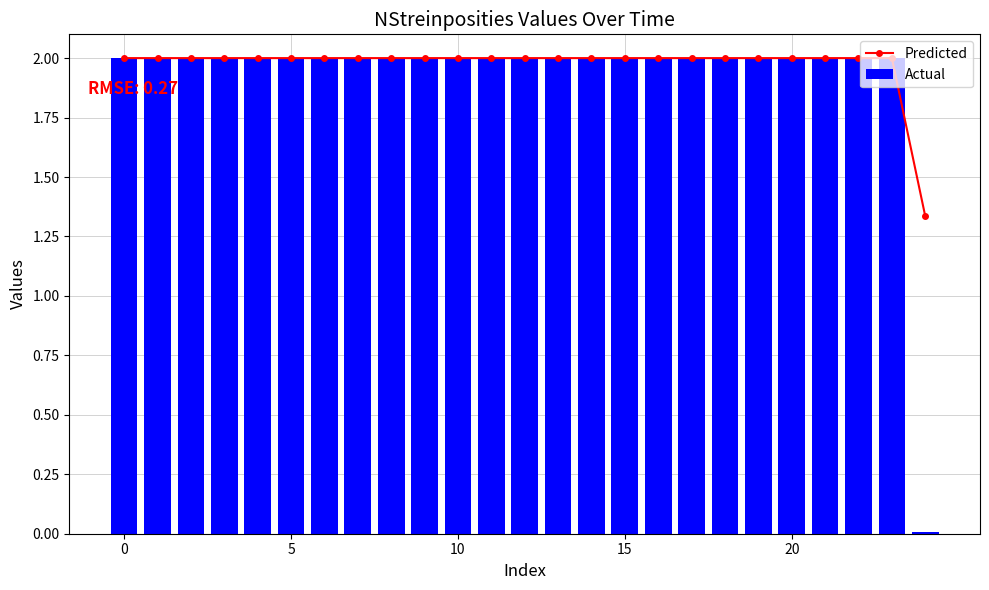

The Actual series shows 2.0 at 20. True or false?

True